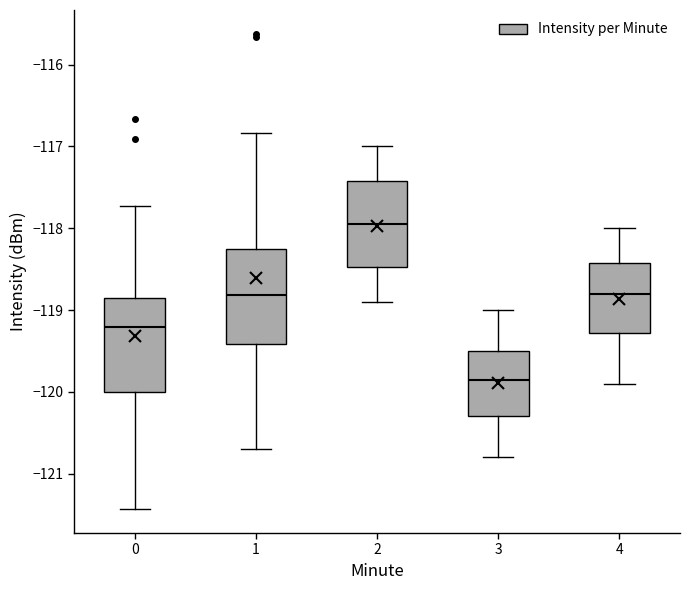

Which box has the highest median line?

2